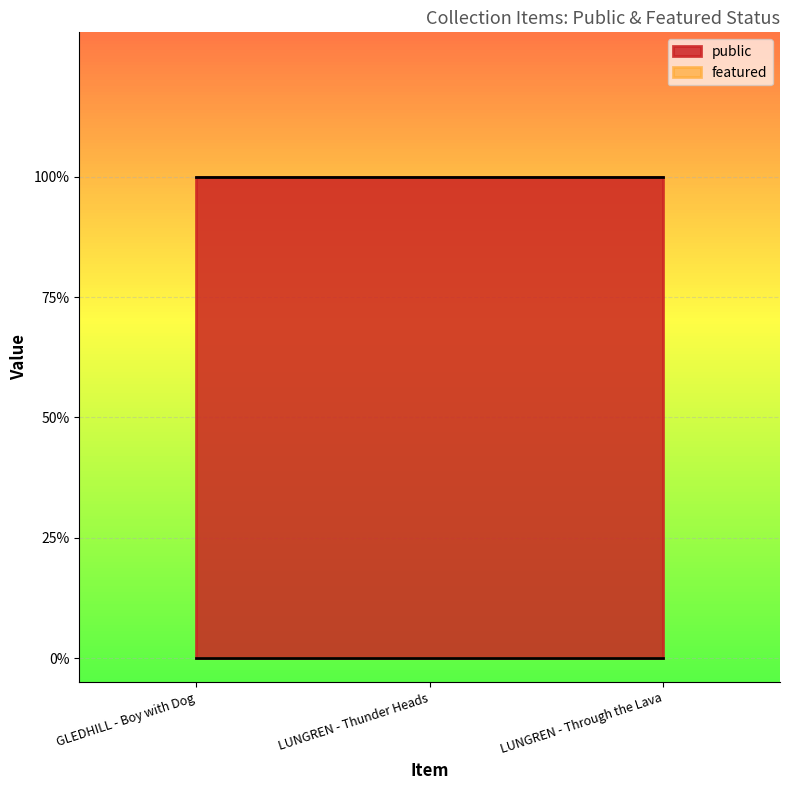

Which series has the largest total across all categories?

public